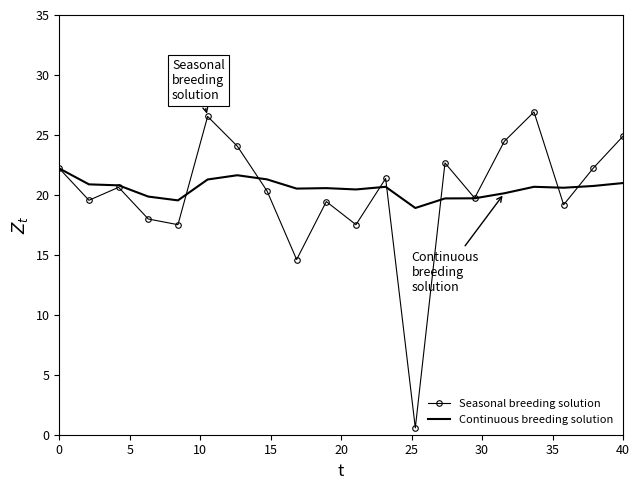

How many categories are shown in the chart?

20